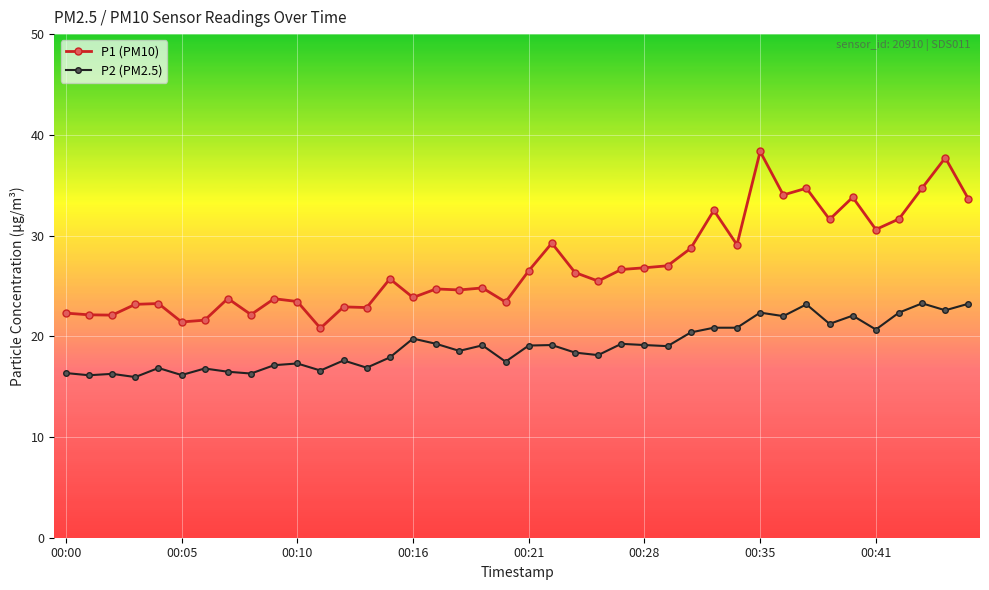

Count the number of categories in the chart.

40